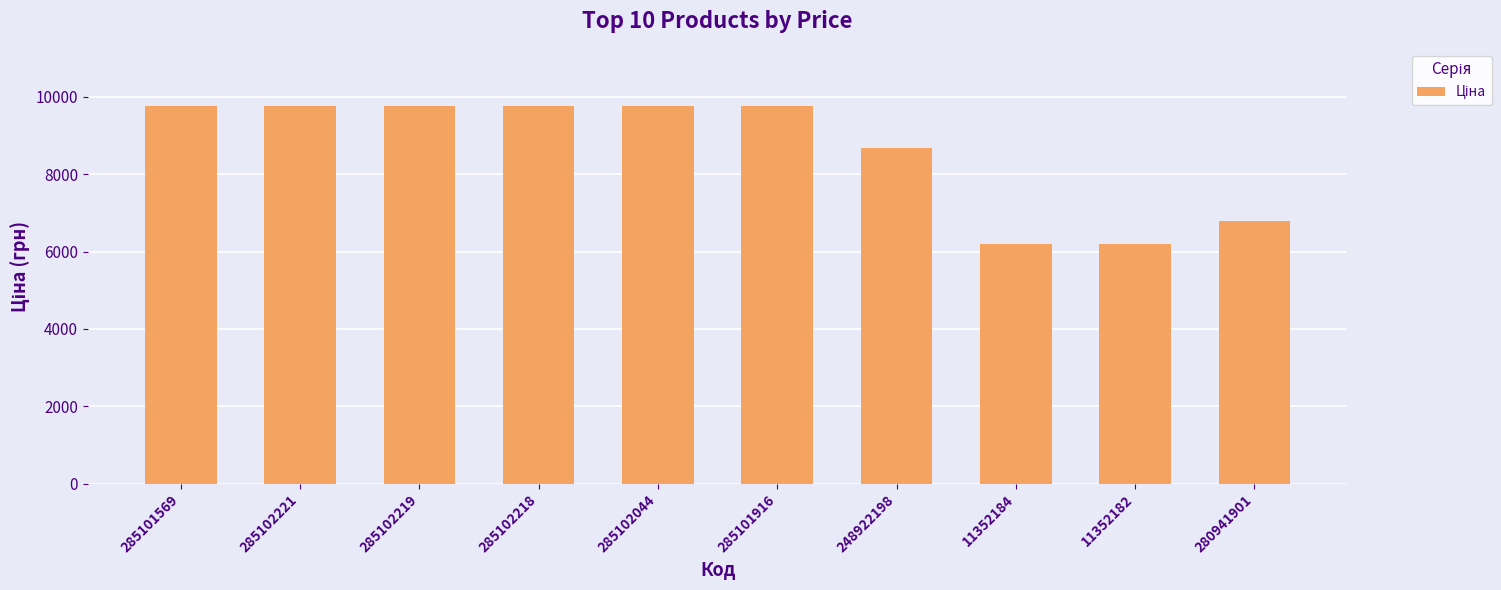

What is the label of the 10th bar from the right?

285101569